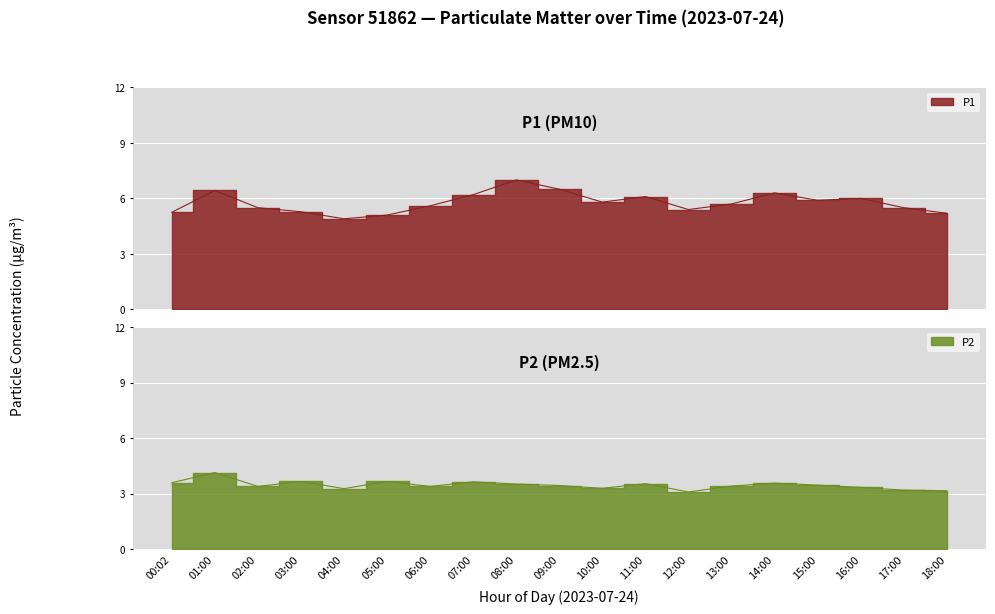

Reading left to right, transcribe all the data shown in this chart.

P1: 00:02=5.2	01:00=6.4	02:00=5.5	03:00=5.3	04:00=4.9	05:00=5.1	06:00=5.6	07:00=6.2	08:00=7.0	09:00=6.5	10:00=5.8	11:00=6.1	12:00=5.4	13:00=5.7	14:00=6.3	15:00=5.9	16:00=6.0	17:00=5.5	18:00=5.2
P2: 00:02=3.6	01:00=4.2	02:00=3.4	03:00=3.7	04:00=3.3	05:00=3.7	06:00=3.4	07:00=3.6	08:00=3.5	09:00=3.5	10:00=3.3	11:00=3.5	12:00=3.1	13:00=3.4	14:00=3.6	15:00=3.5	16:00=3.4	17:00=3.2	18:00=3.2